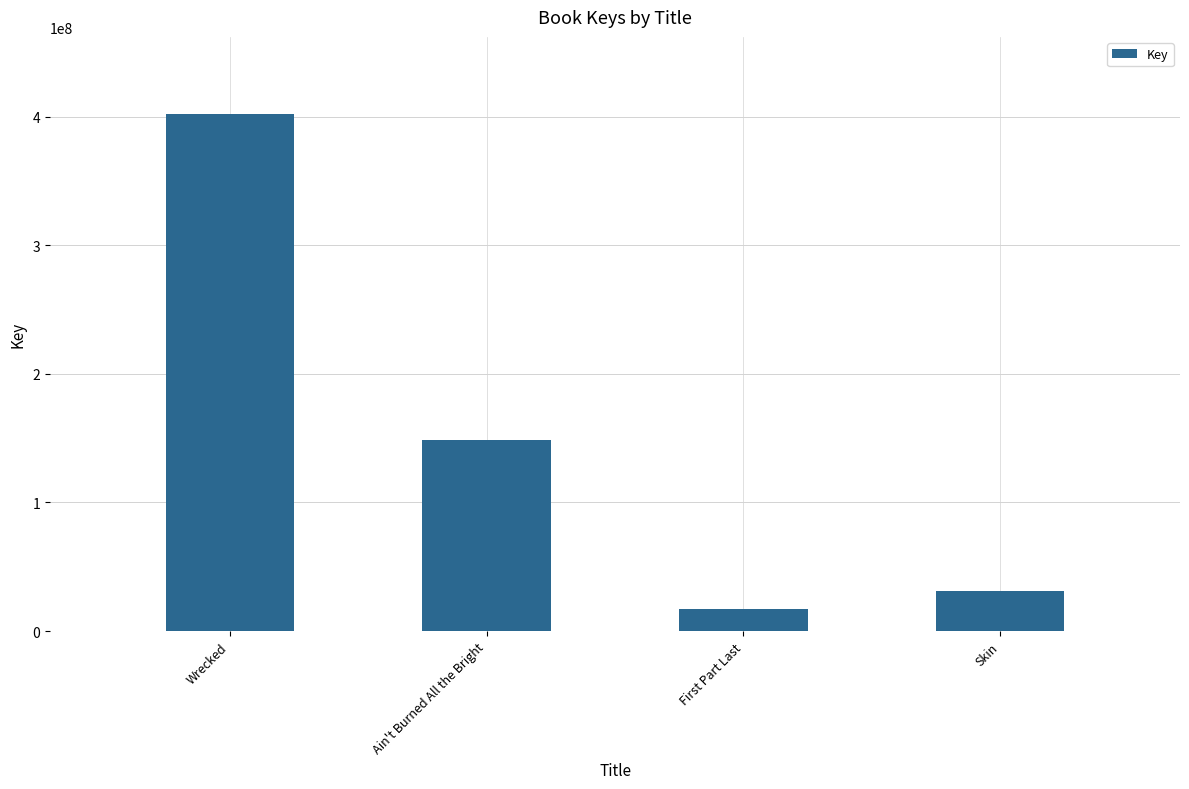

The value at Ain't Burned All the Bright is 208703388. True or false?

False